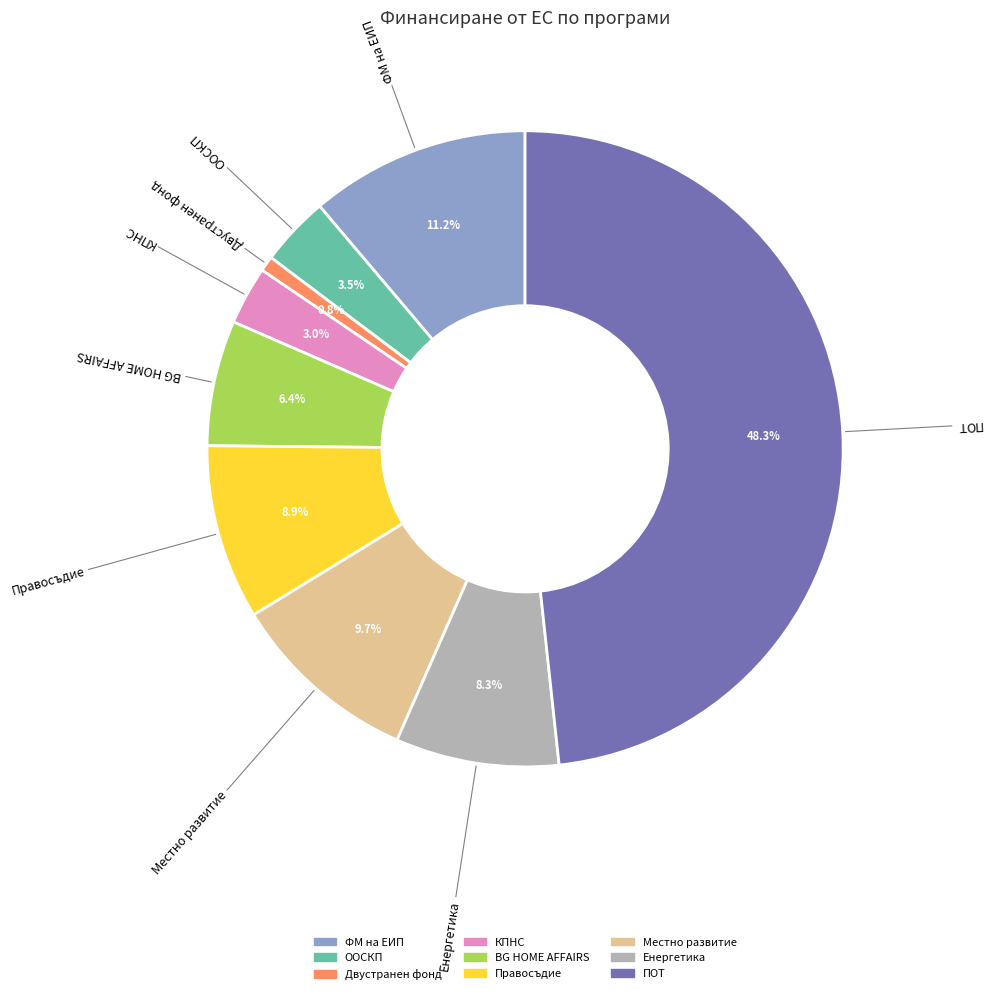

The Правосъдие slice represents 17% of the pie. True or false?

False